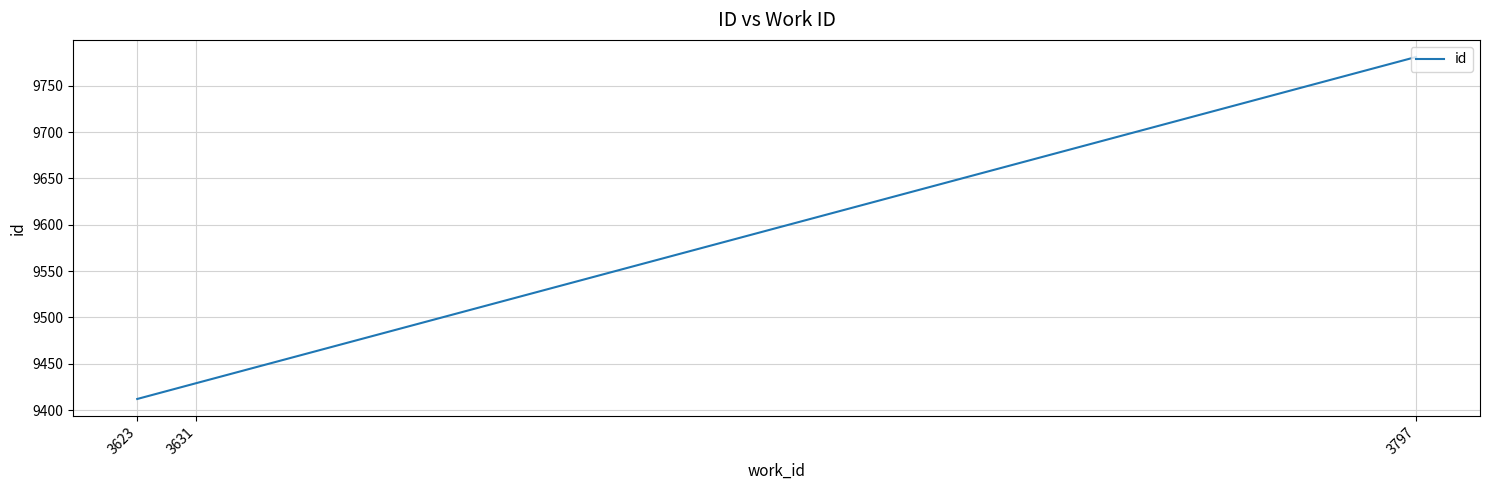

Which has a higher value, 3797 or 3631?

3797